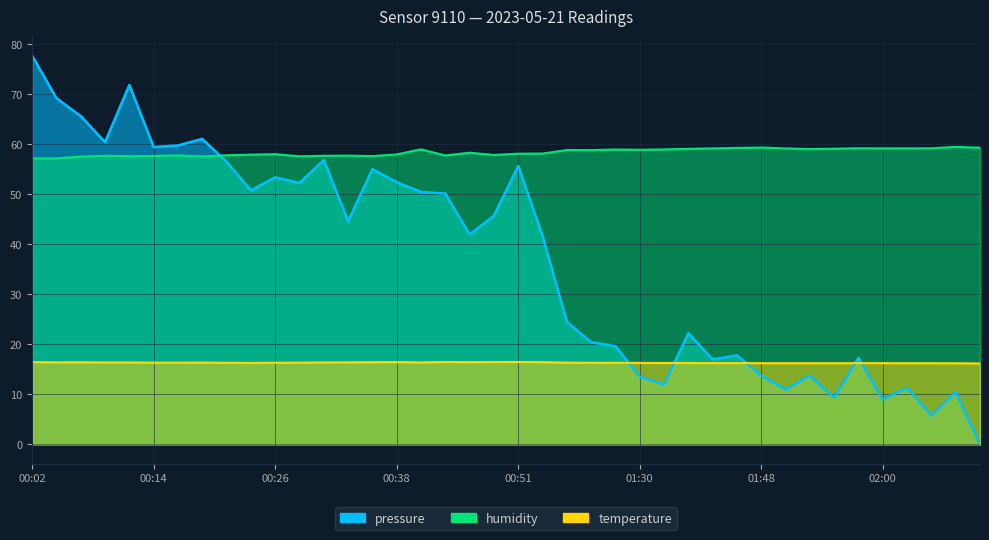

What is the difference between the second highest and minimum values in the pressure series?

71.9